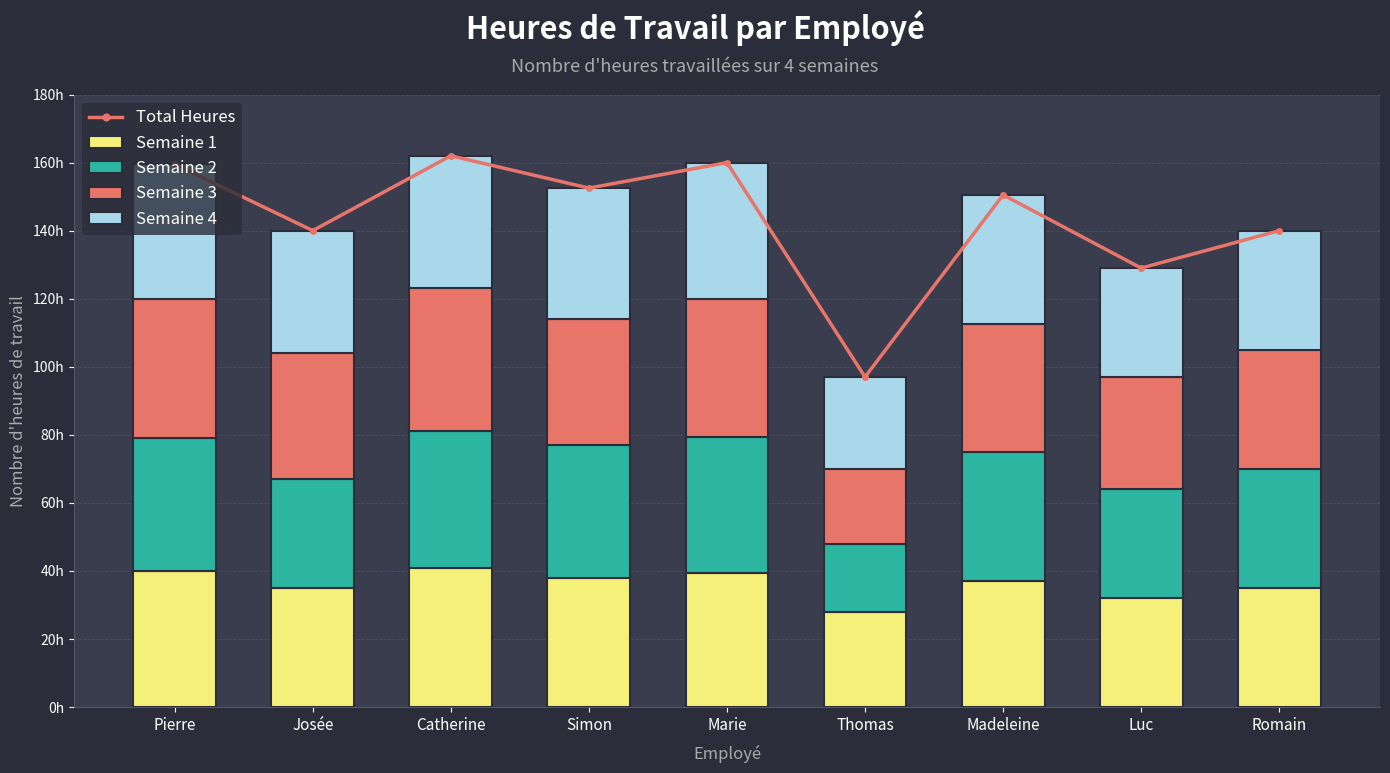

Which series has the largest total across all categories?

Total Heures